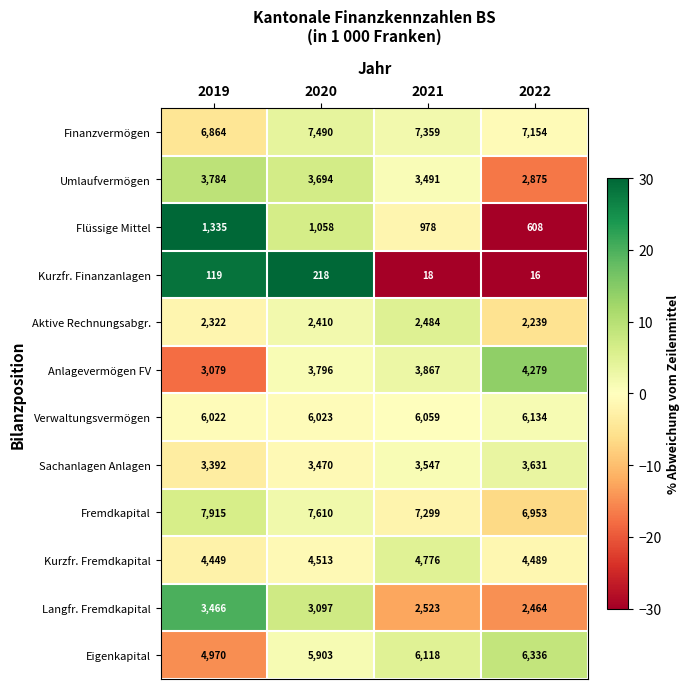

Which series has the largest total across all categories?

Fremdkapital